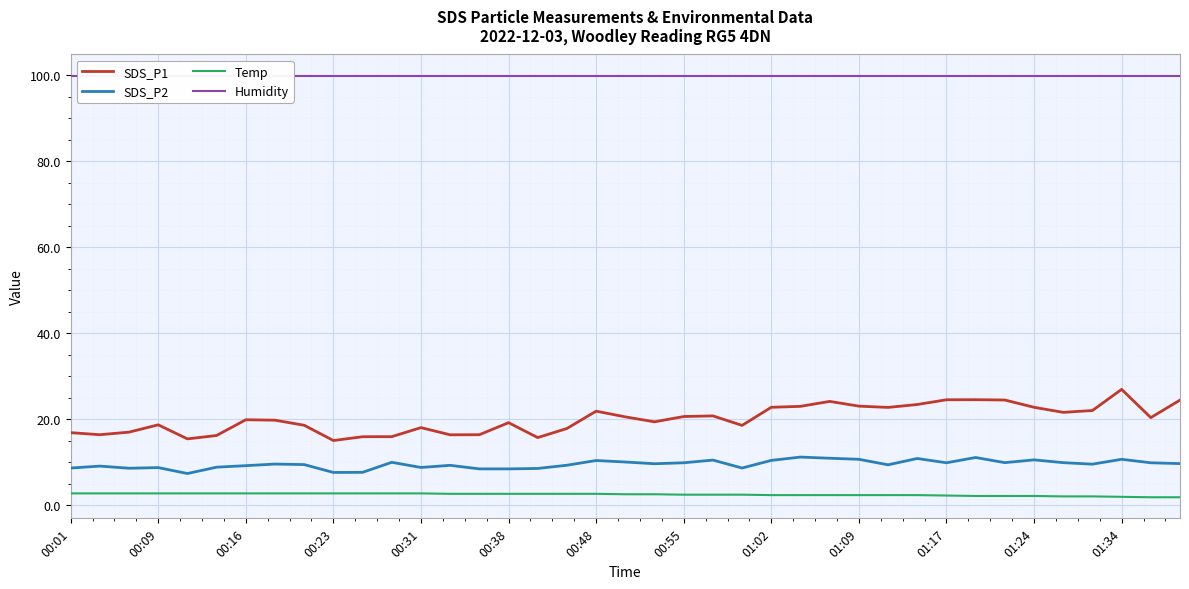

Is it true that SDS_P2 equals 16.1 at 25?

False